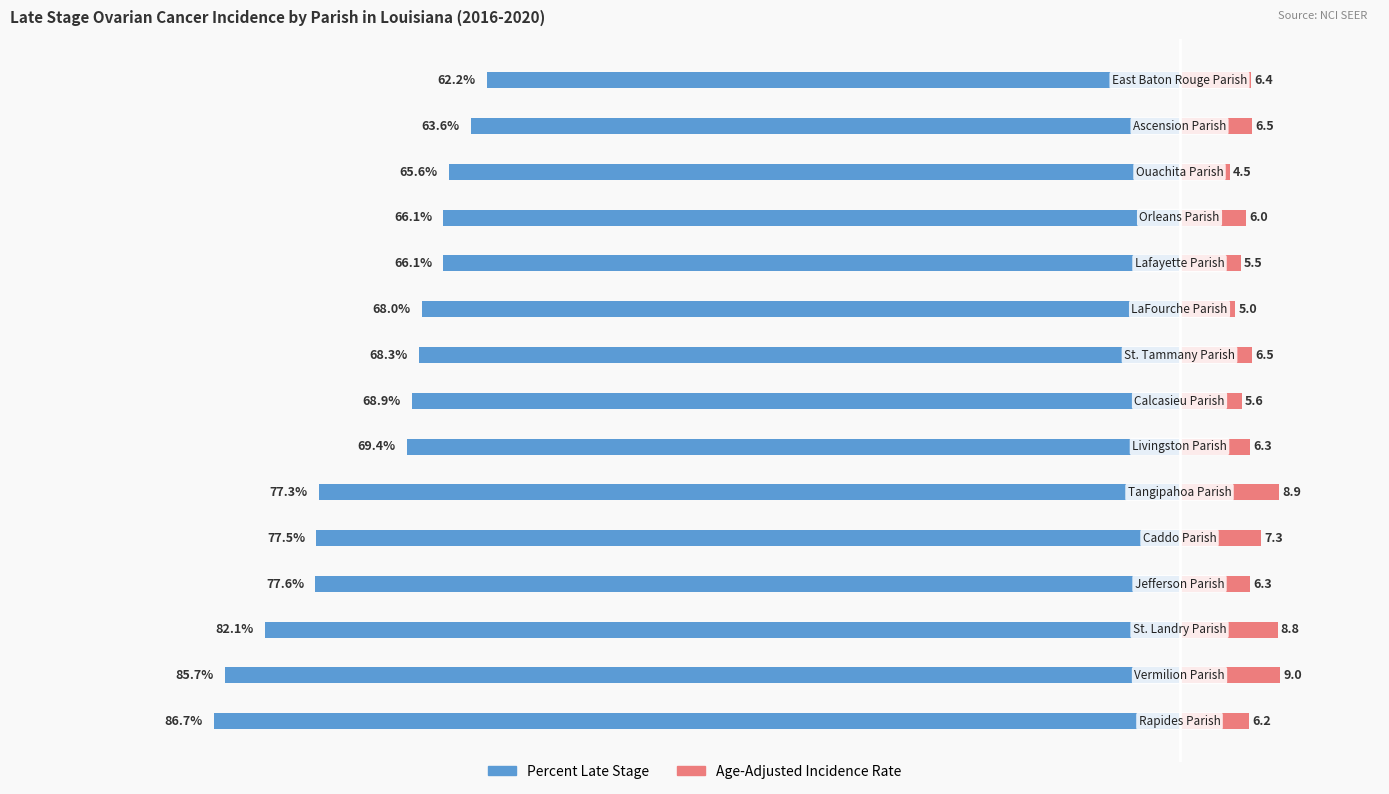

The Age-Adjusted Incidence Rate series shows 10.2 at 14. True or false?

False